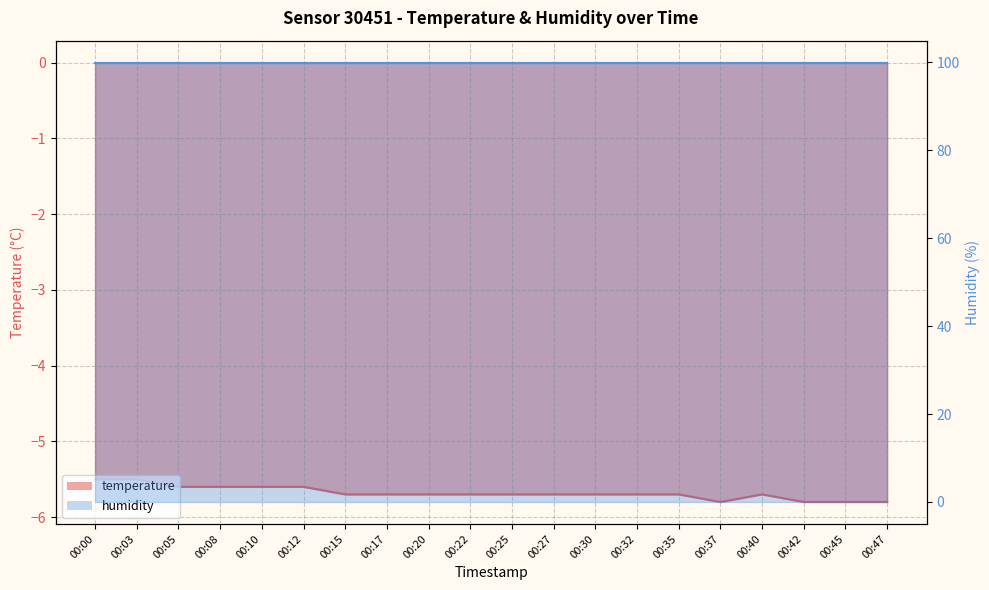

What is the smallest value displayed?

-5.8